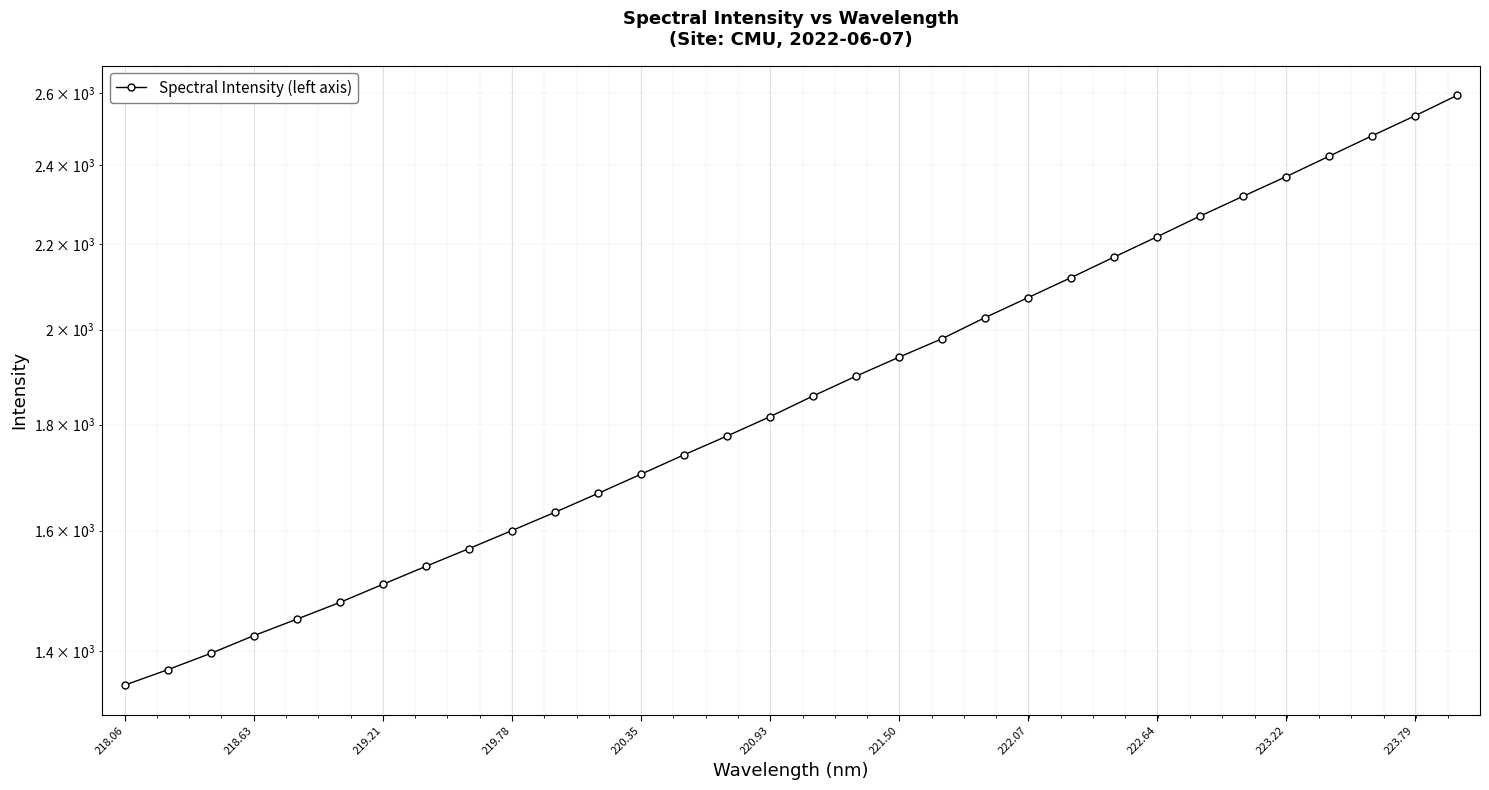

What is the value of the 11th point from the left?

1633.1